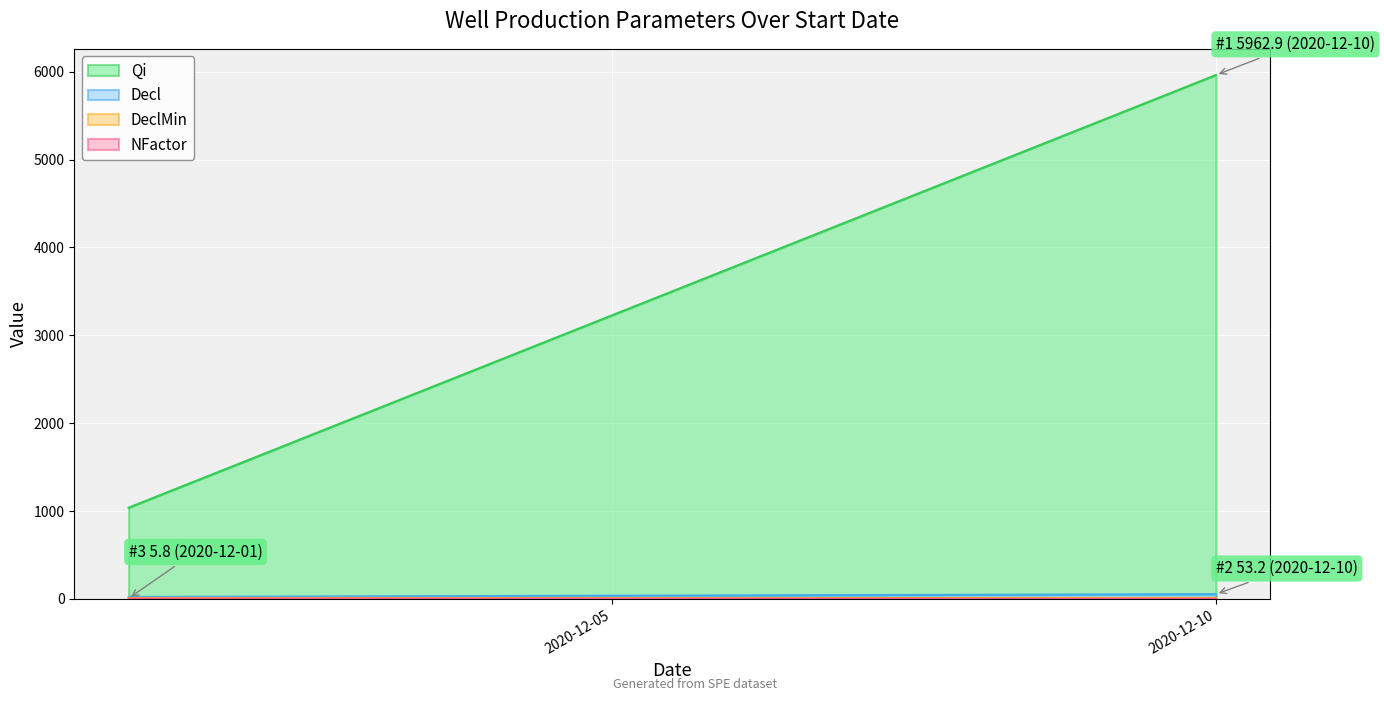

What is the value of the Decl point at the 1st from the left?

21.4